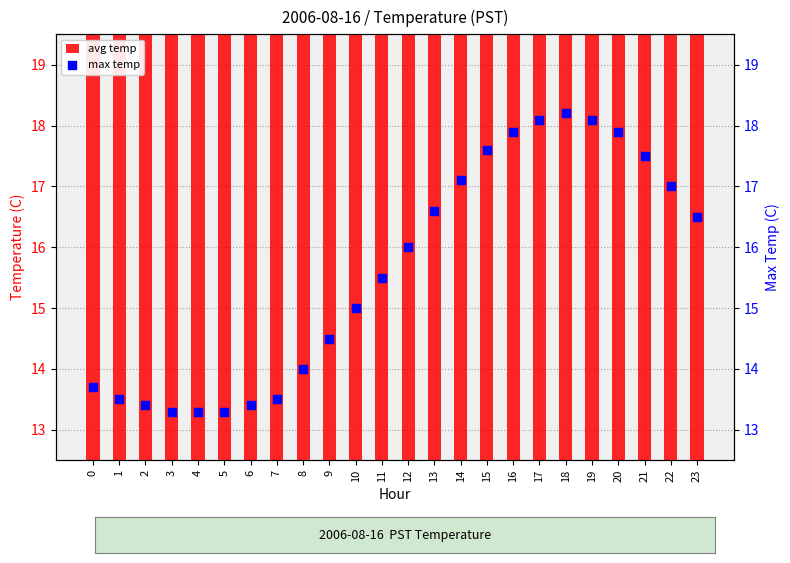

What are all the series names shown in the legend?

avg temp, max temp